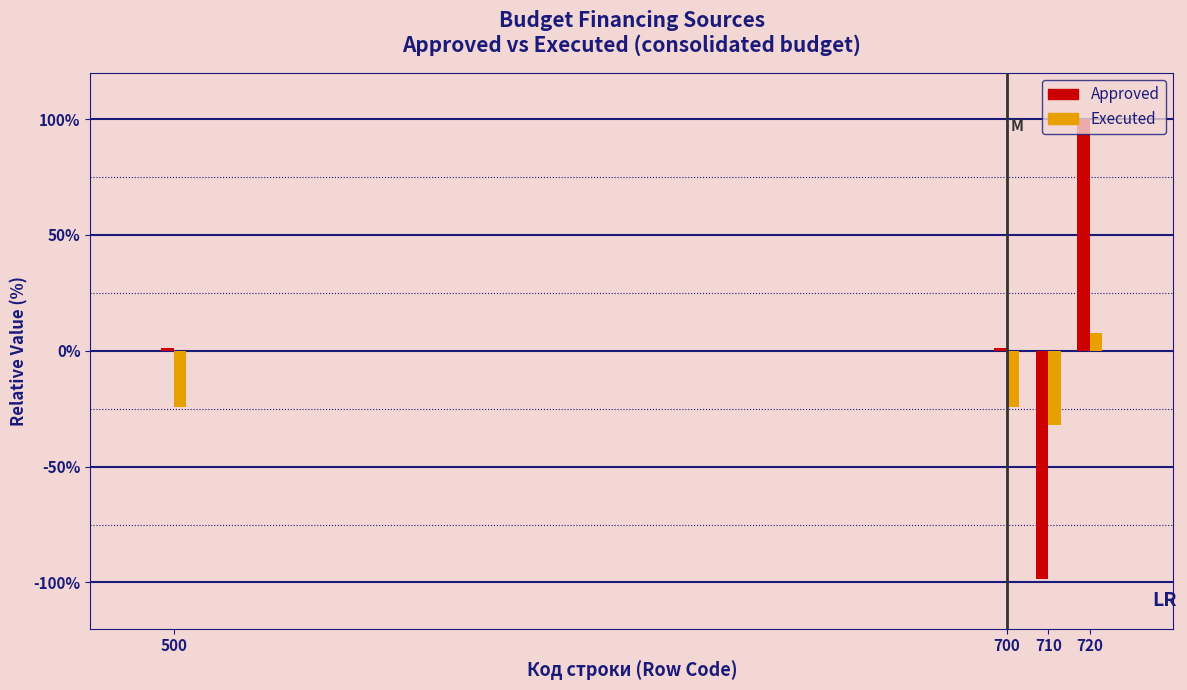

Between 700 and 710, which series saw the biggest shift?

Approved